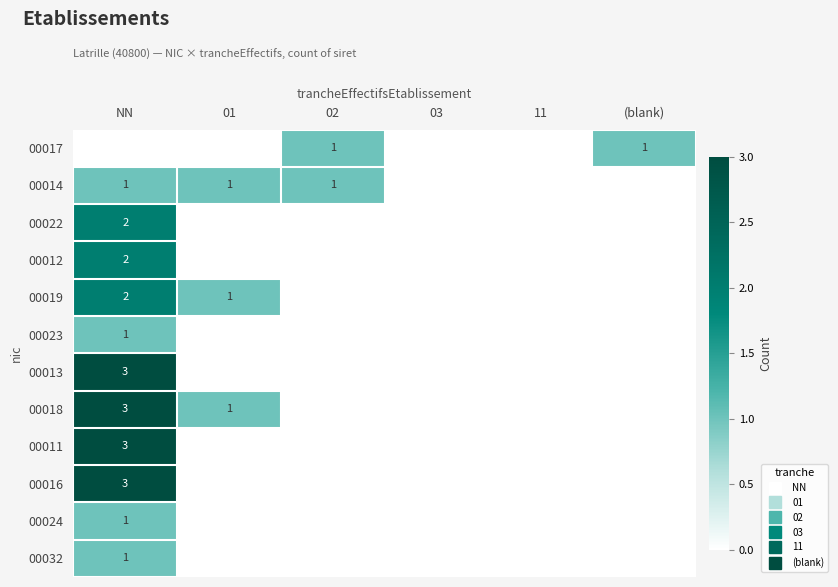

What is the maximum value shown in the chart?

3